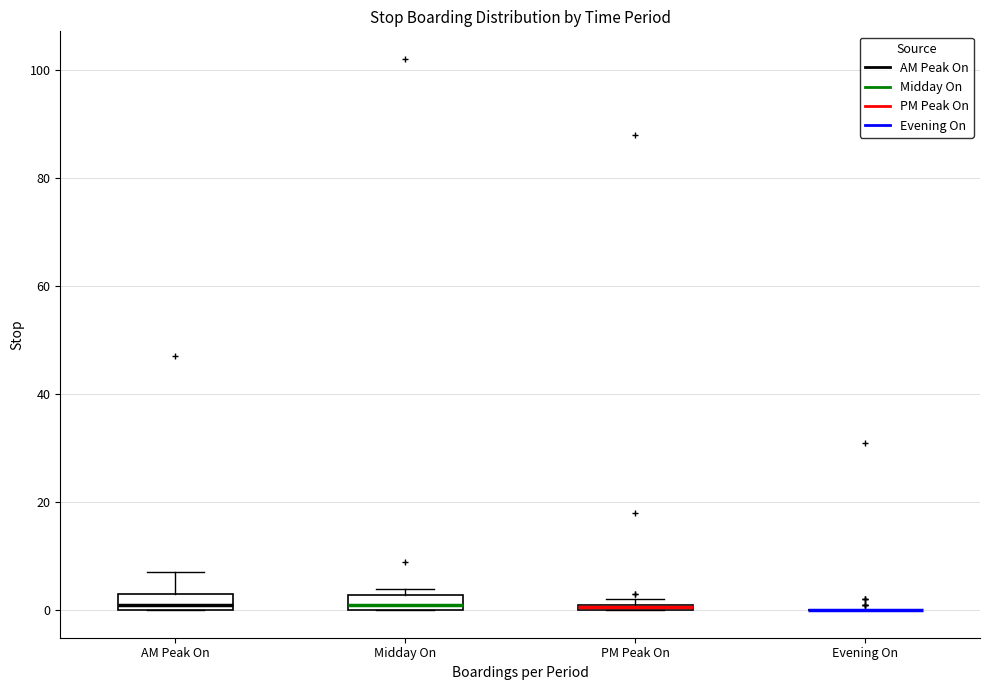

Where is the upper edge of the box for PM Peak On on the y-axis? The values are not printed on the chart, so give them approximately, as read against the axis.

2